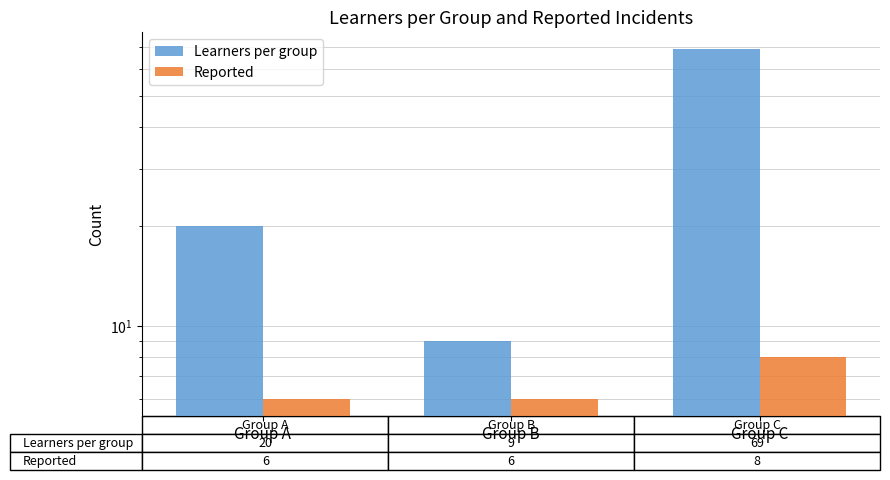

Reading right to left, transcribe all the data shown in this chart.

Learners per group: 69	9	20
Reported: 8	6	6